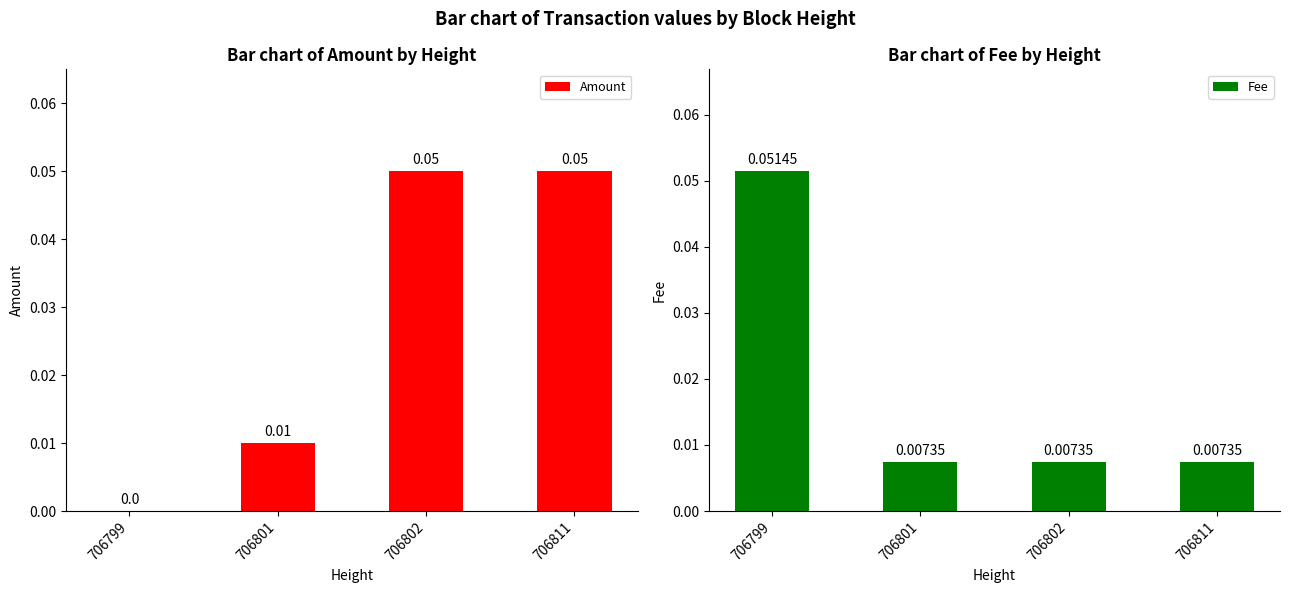

List the series in order of their overall mean, lowest first.

Fee, Amount